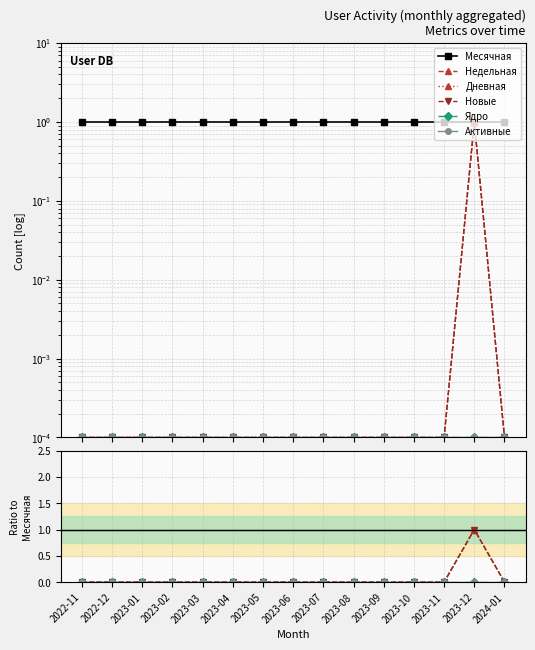

What are all the series names shown in the legend?

Месячная, Недельная, Дневная, Новые, Ядро, Активные